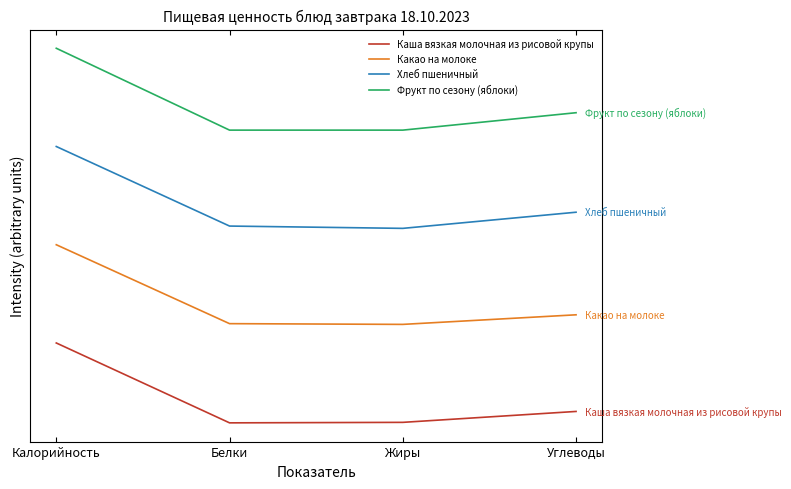

True or false: Фрукт по сезону (яблоки) has more than 1 points higher than both neighbors.

False